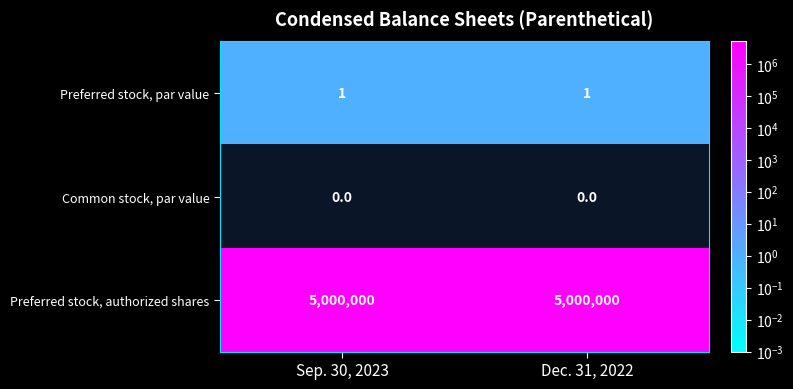

Count the number of data series in this chart.

3